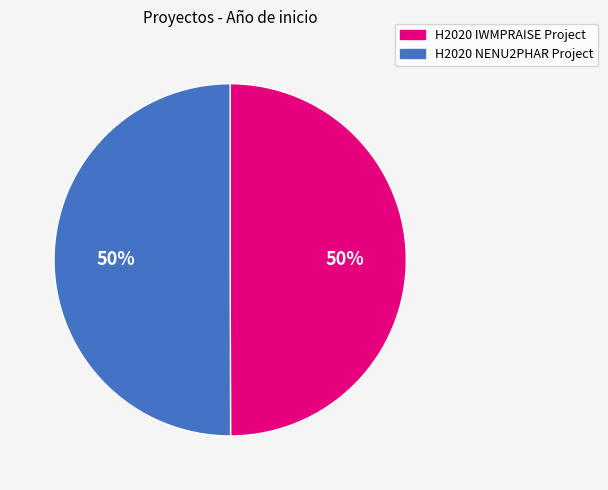

True or false: H2020 IWMPRAISE Project accounts for 50% of the total.

True